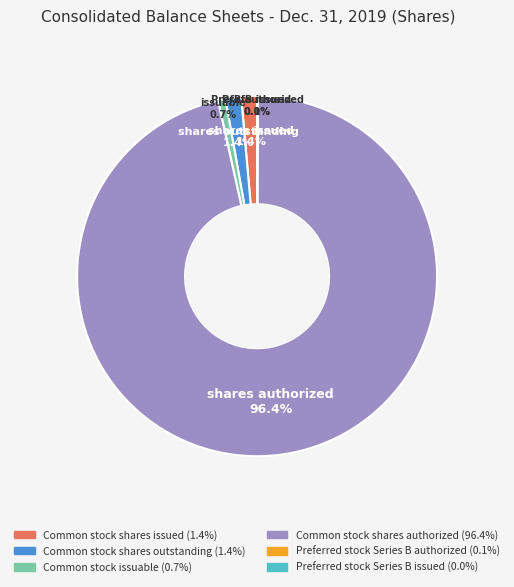

Which slice is the largest?

Common stock shares authorized